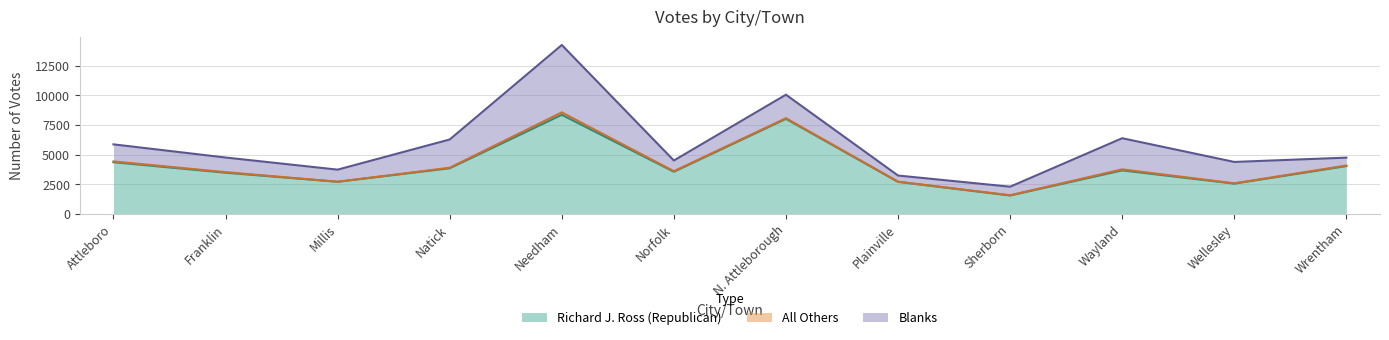

The value of Blanks at Wrentham is 166. True or false?

False